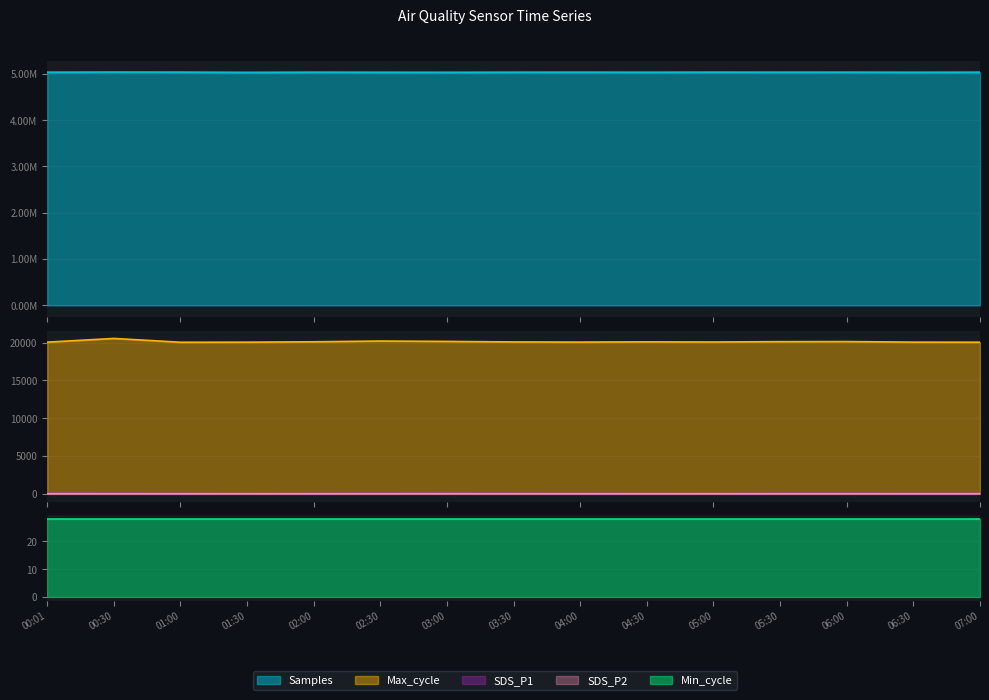

What is the sum of the SDS_P1 values at 05:30 and 00:30?

105.0